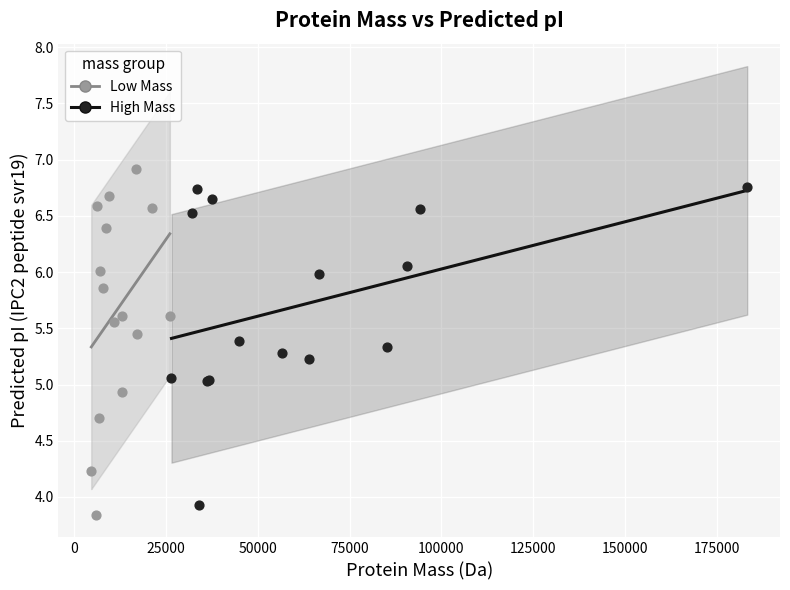

Which series has the widest spread of Y values?

Low Mass